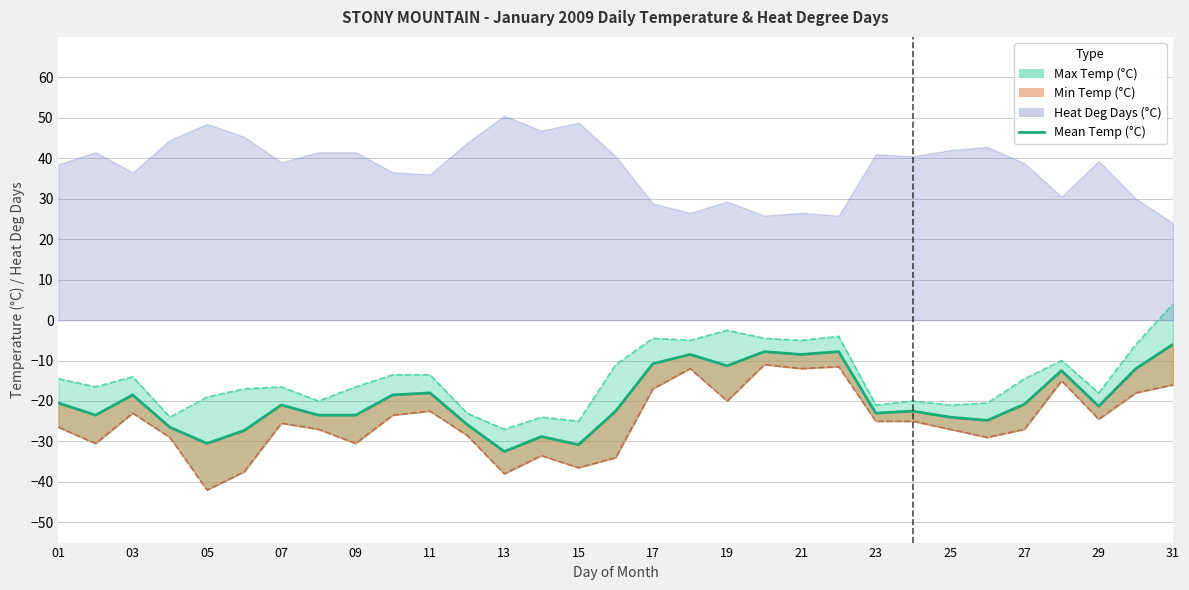

How many interior local peaks (higher than both neighbors) does the data have?

9